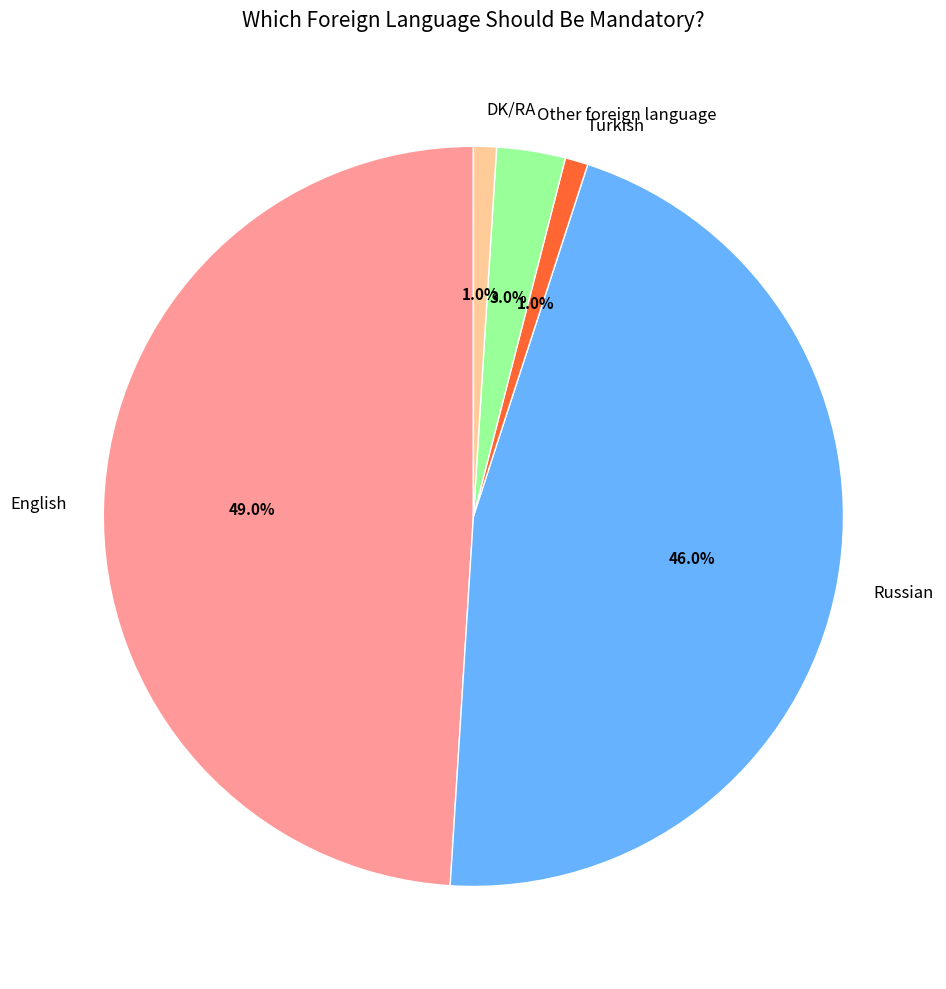

Combined, what portion of the pie is Turkish and Other foreign language?

4.0%